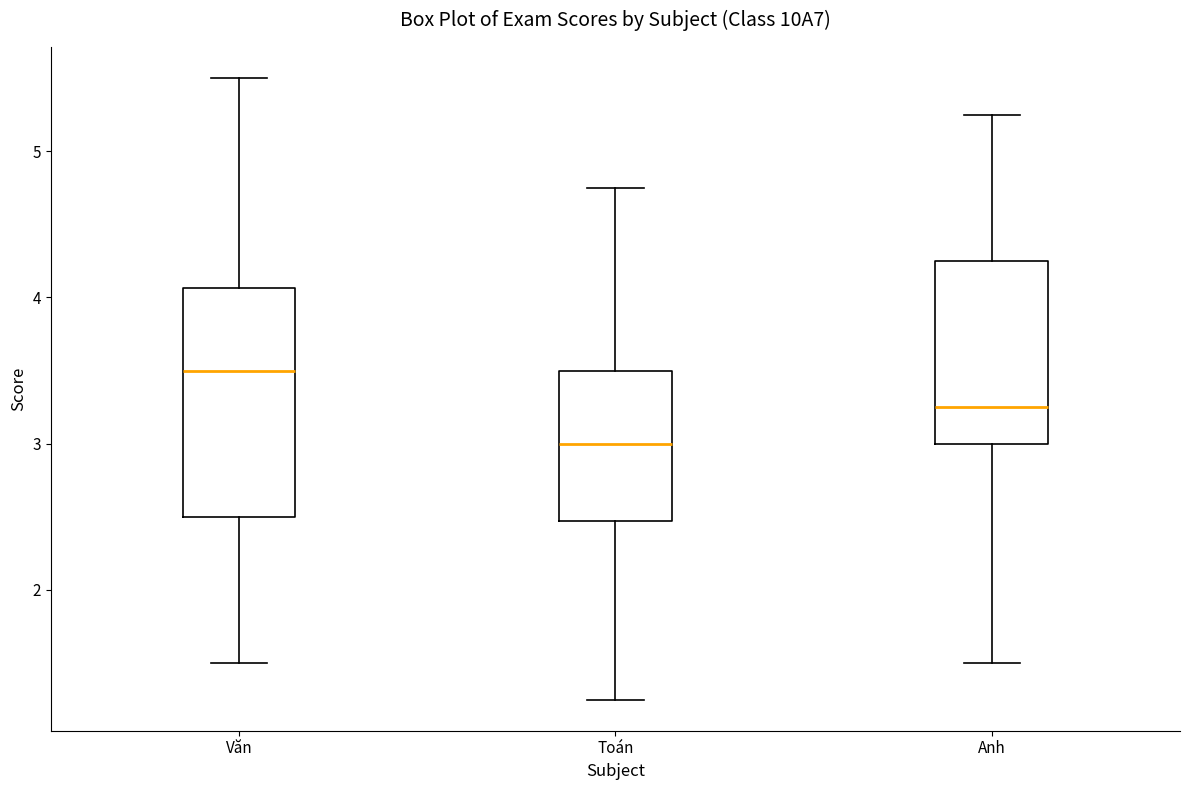

Reading left to right, transcribe this box plot: for each box, give where its median line is, the range the box spans, and where its two whiskers end, as read against the y-axis. The values are not printed on the chart, so give them approximately, as read against the axis.

Văn: median 3.5, box 2.5 to 4.1, whiskers 1.5 to 5.5
Toán: median 3.0, box 2.5 to 3.5, whiskers 1.3 to 4.8
Anh: median 3.3, box 3.0 to 4.3, whiskers 1.5 to 5.3